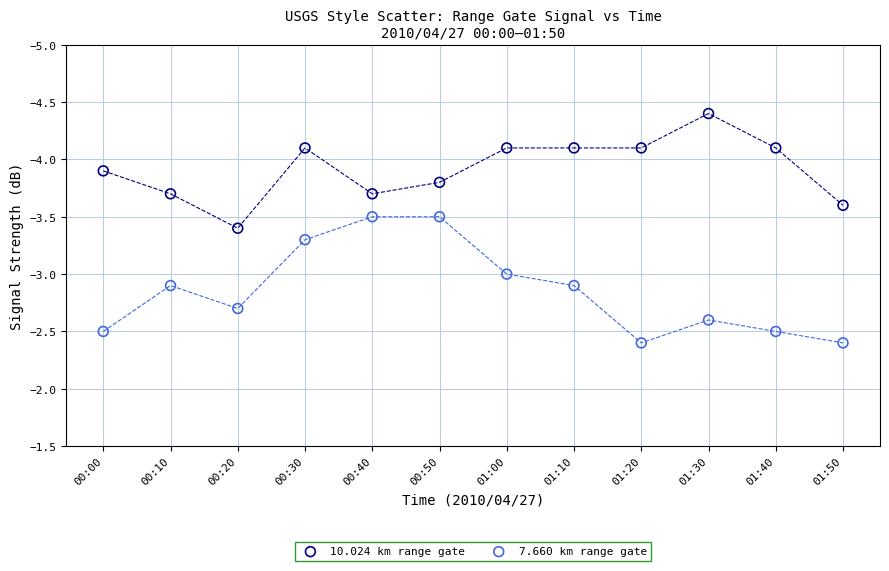

Which series reaches the minimum Y coordinate?

10.024 km range gate